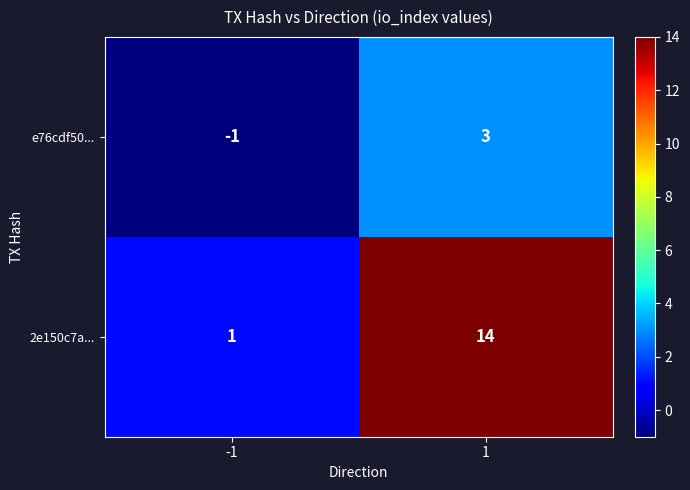

What is the difference between the e76cdf50... values at 1 and -1?

4